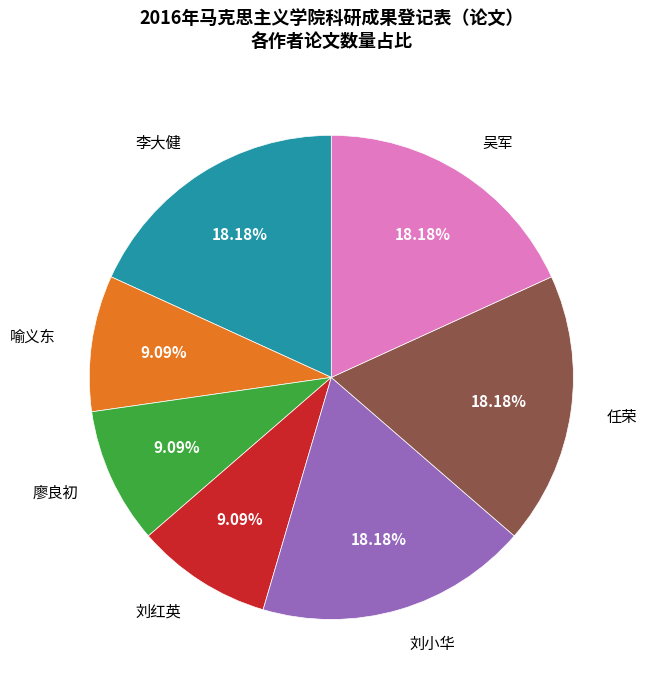

Does any single category account for the majority?

No